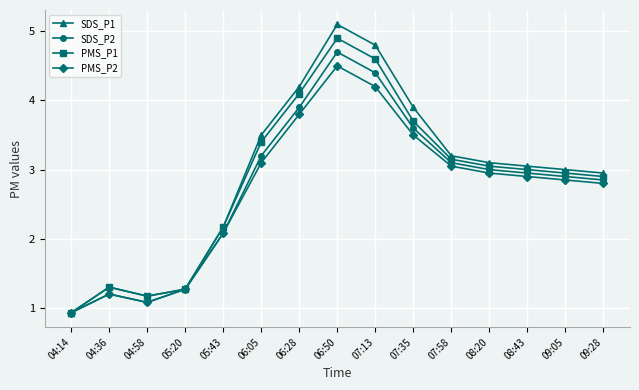

At which category does SDS_P1 reach its first local peak?

04:36